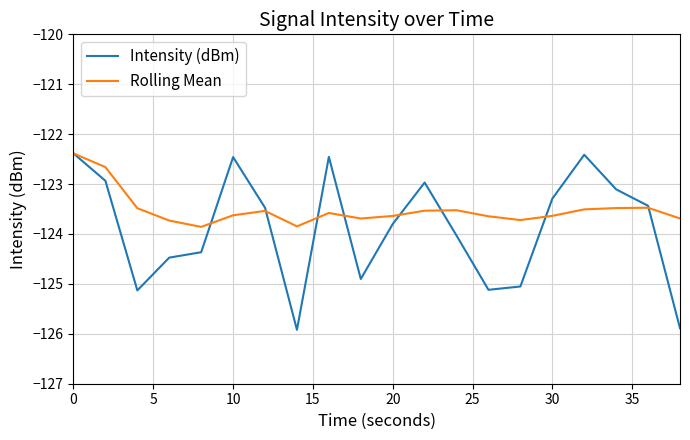

Which series has the largest range (max minus min)?

Intensity (dBm)